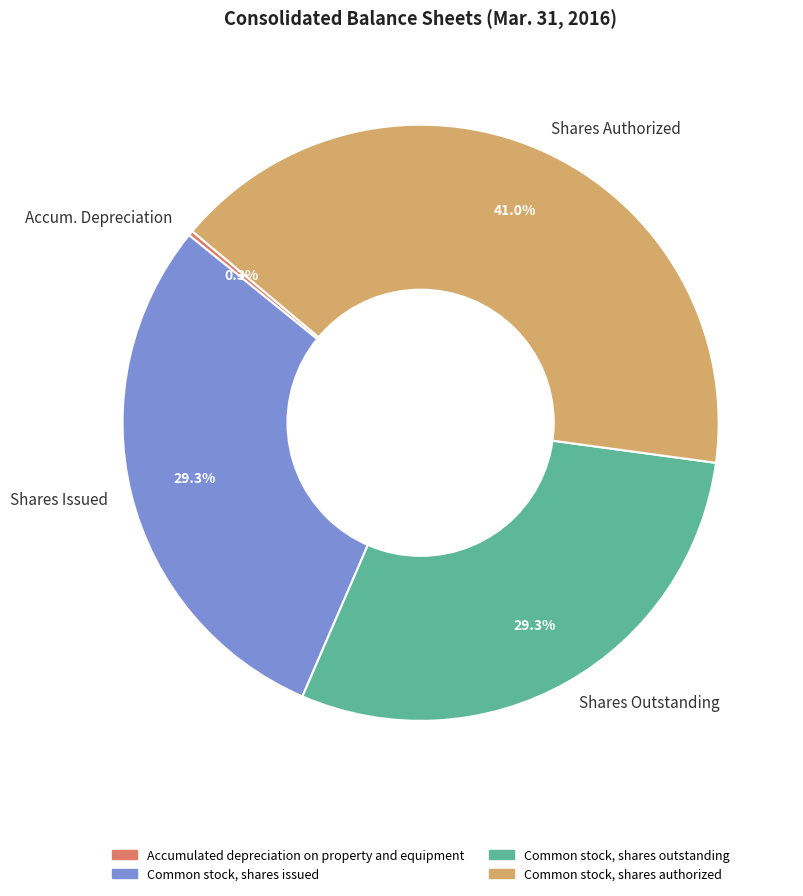

Which slice is the largest?

Shares Authorized